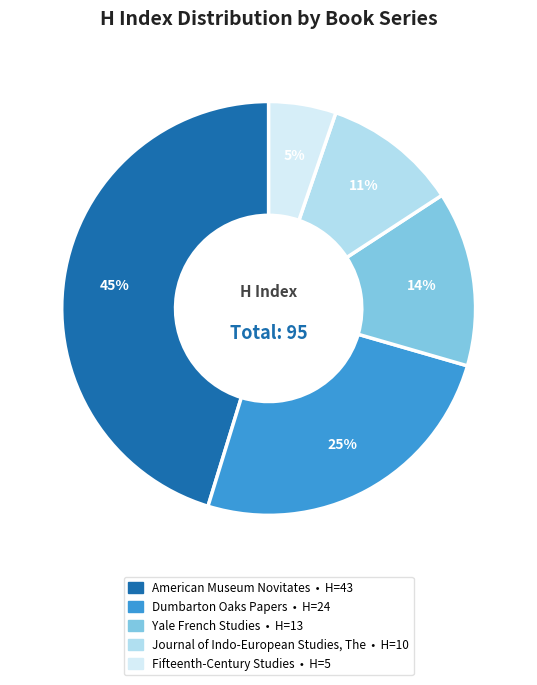

What is the ratio of the value at American Museum Novitates to the value at Dumbarton Oaks Papers?

1.8